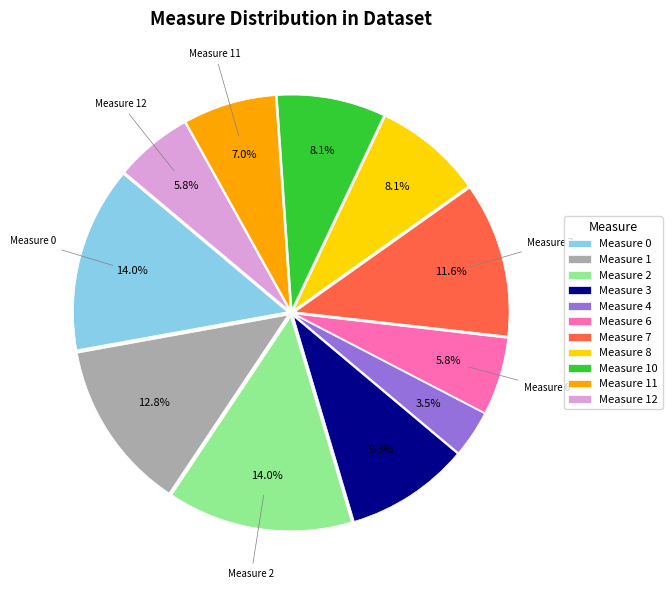

Does Measure 8 represent more than half of the total?

No